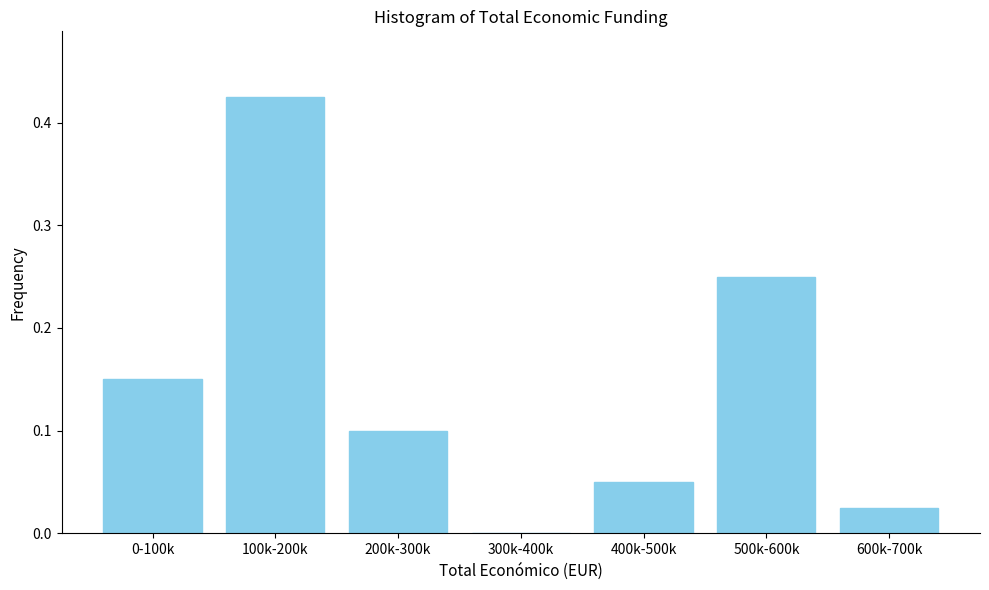

The chart shows a value of 0.1 at 0-100k. True or false?

True